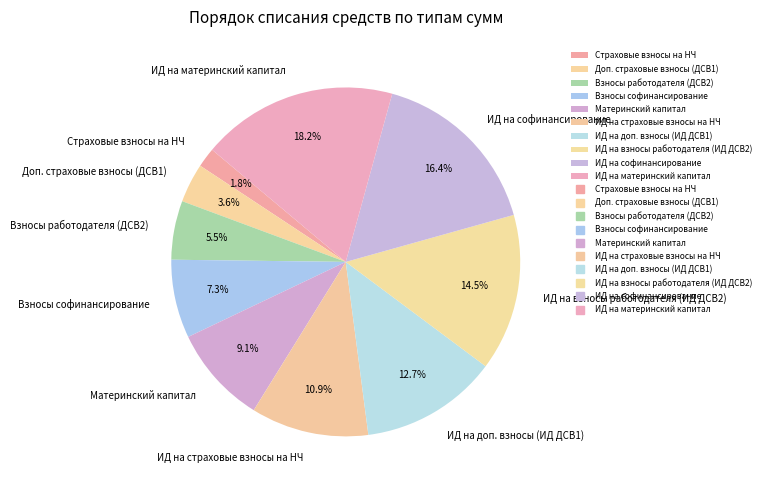

What is the total percentage of Доп. страховые взносы (ДСВ1) and ИД на страховые взносы на НЧ?

14.5%